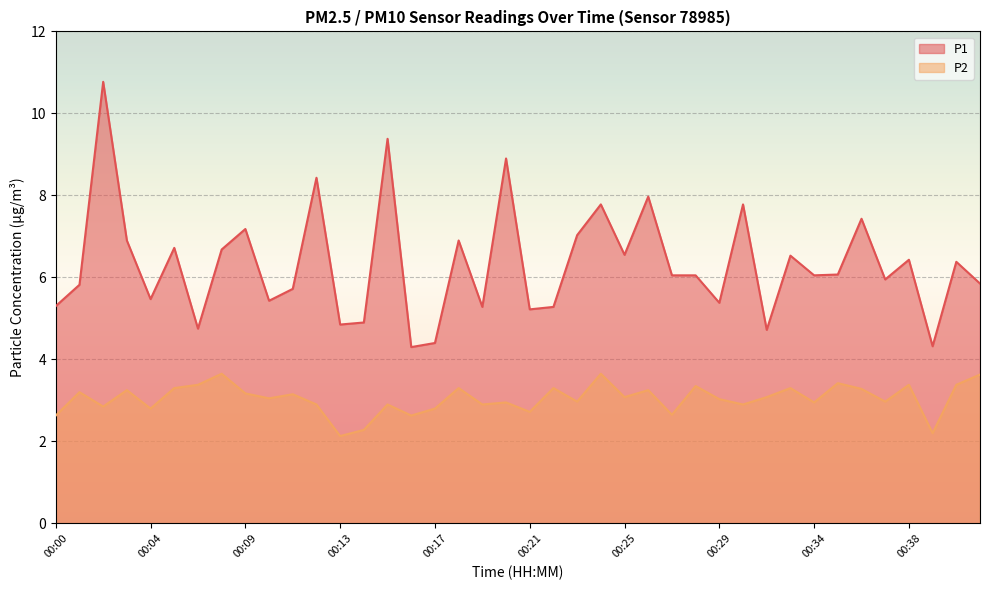

Where is P1 nearest to the value 7?

00:23